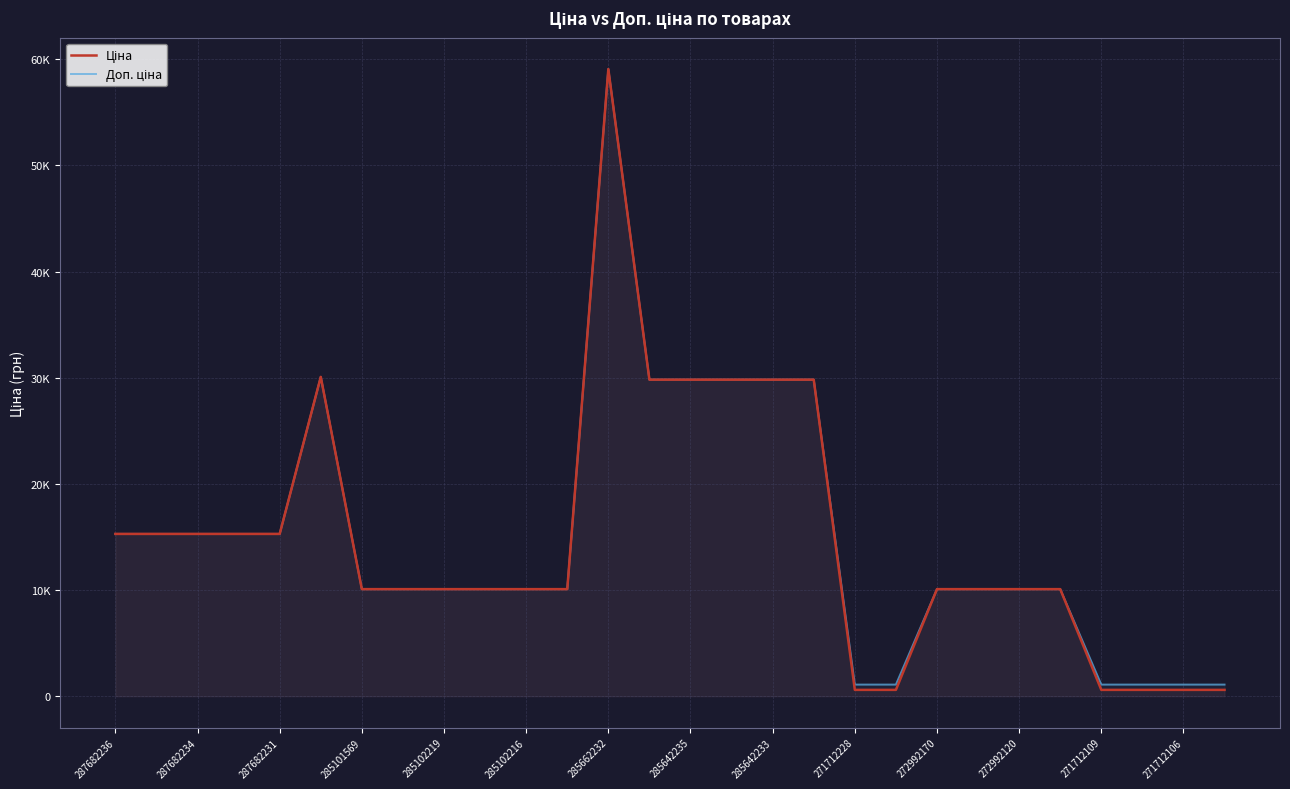

True or false: Доп. ціна and Ціна intersect in this chart.

False